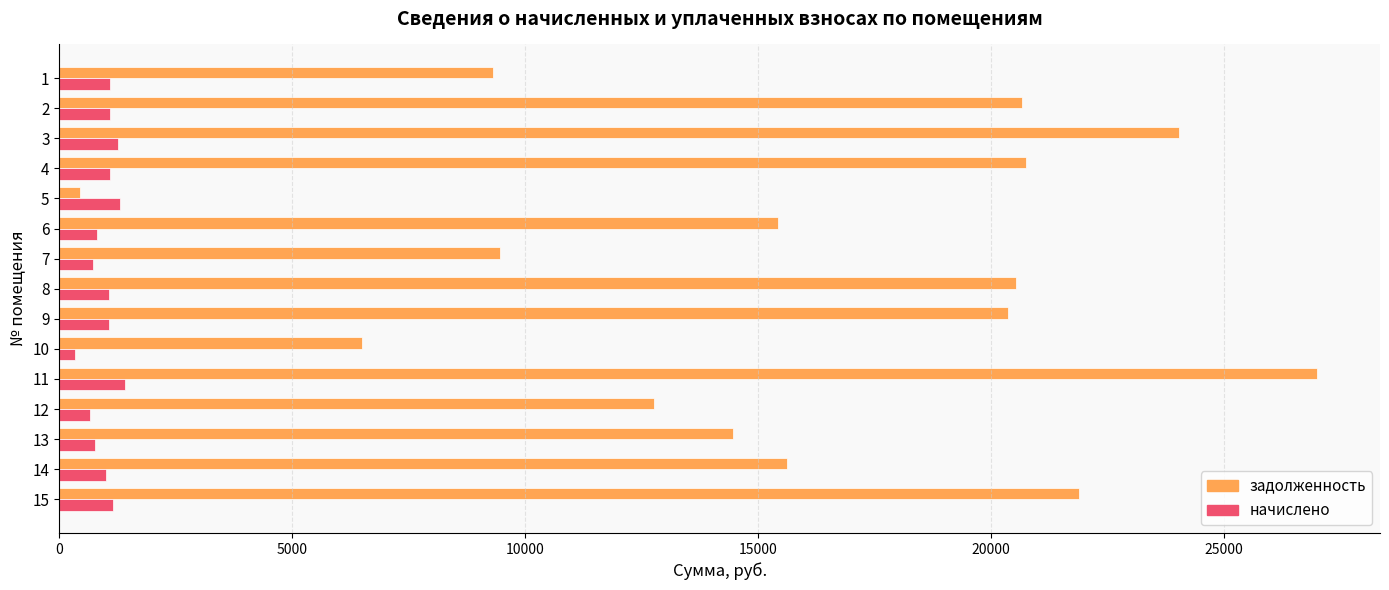

The value of задолженность at 9 is 20367.5. True or false?

True